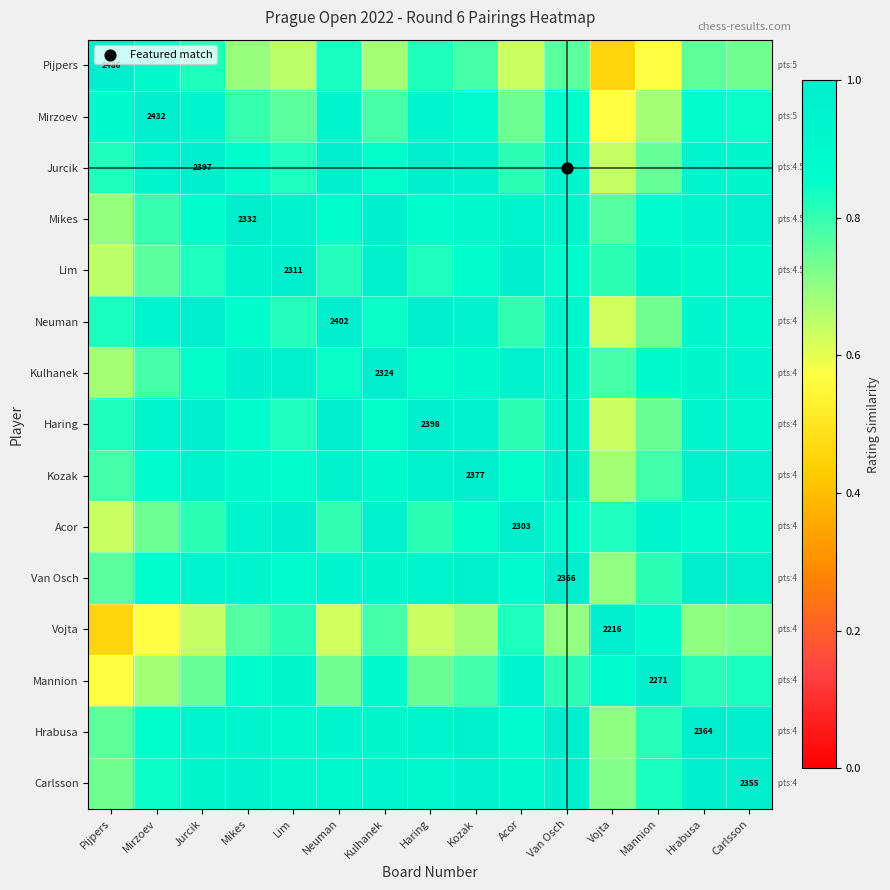

List the series in order of their peak value, highest first.

Pijpers, Mirzoev, Jurcik, Mikes, Lim, Neuman, Kulhanek, Haring, Kozak, Acor, Van Osch, Vojta, Mannion, Hrabusa, Carlsson